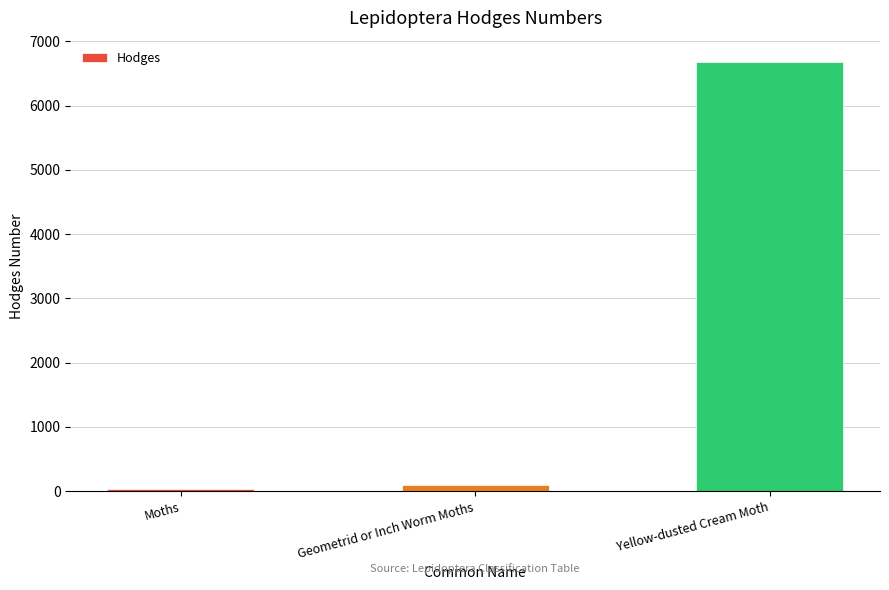

Reading left to right, list all the values displayed in this chart.

29.0	91.3	6677.0